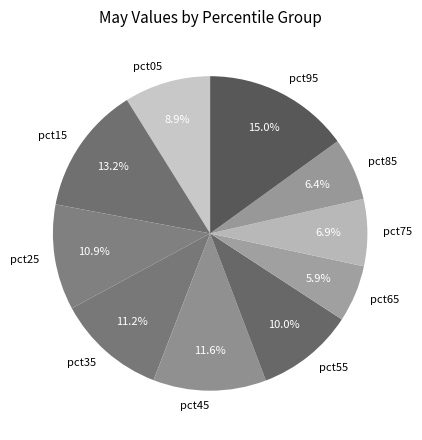

What percentage is NOT represented by pct25?

89.1%